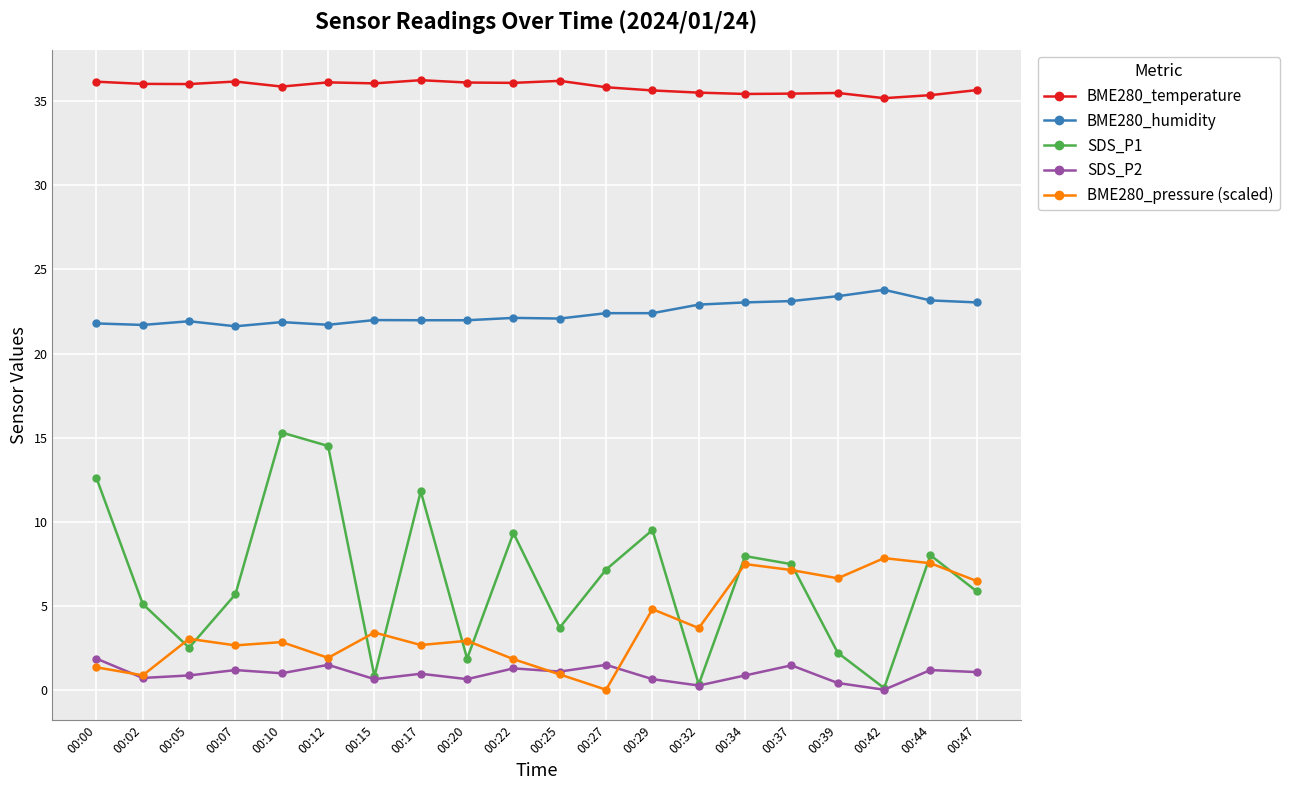

Which series has the largest range (max minus min)?

SDS_P1